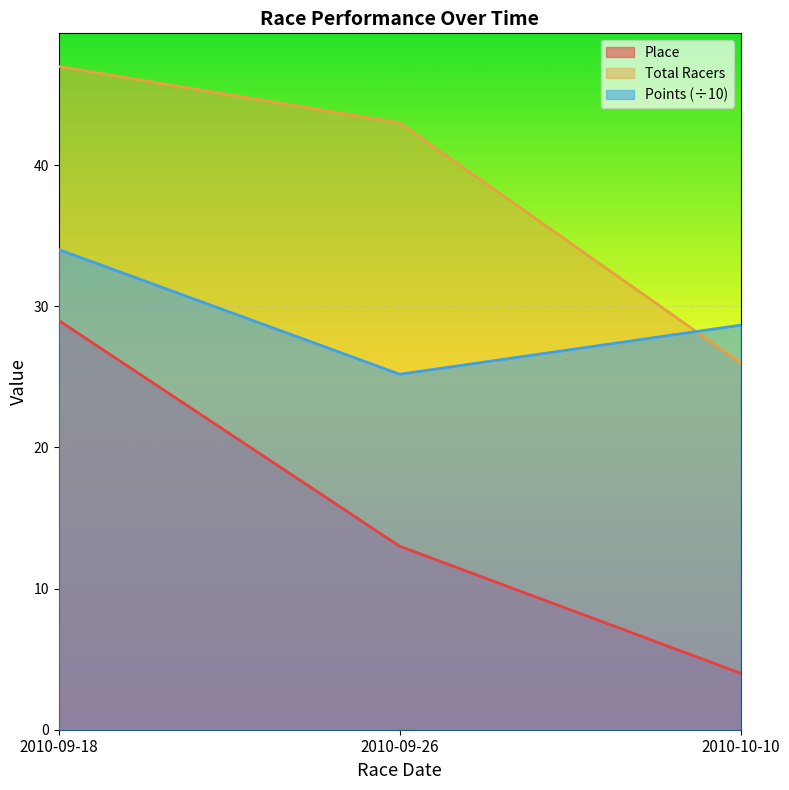

What is the difference between the Total Racers values at 2010-09-18 and 2010-09-26?

4.0